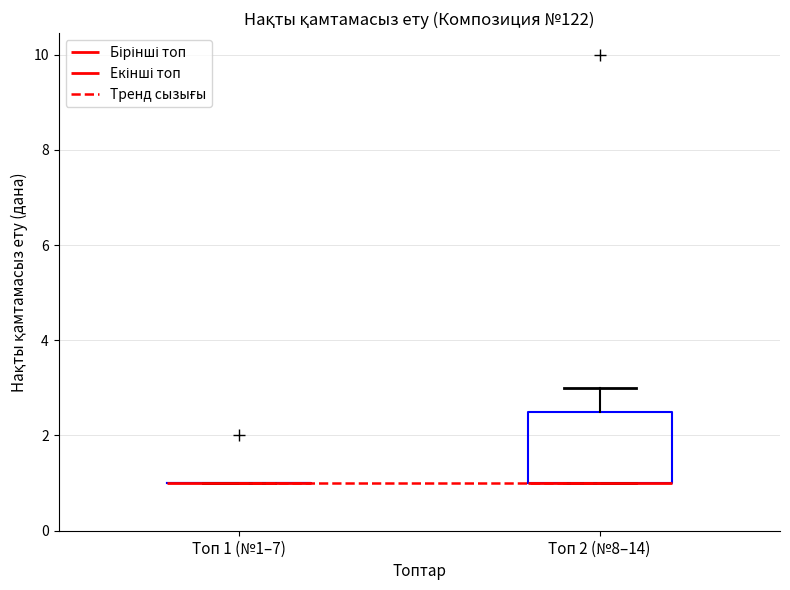

Which box is the tallest, from its lower edge to its upper edge?

Топ 2 (№8–14)